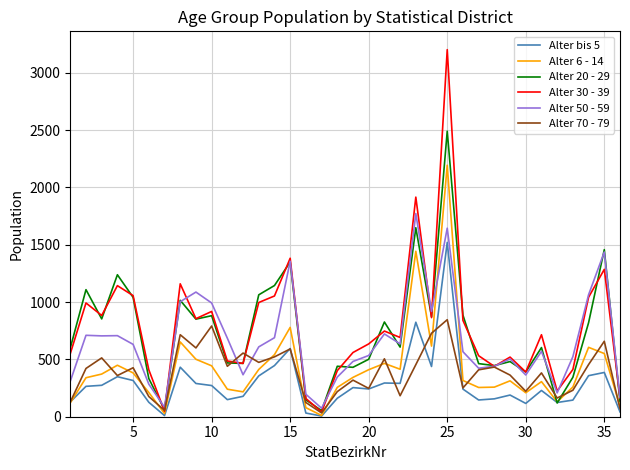

True or false: Alter bis 5 and Alter 50 - 59 intersect in this chart.

False